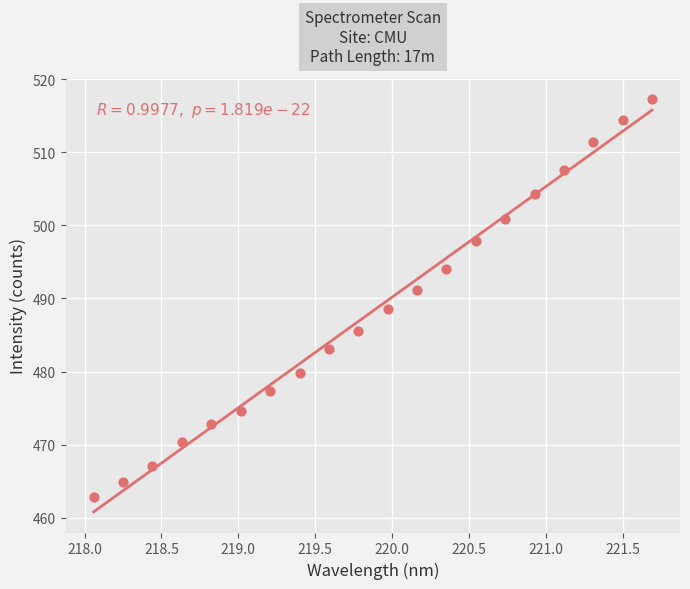

What is the range of X values (max minus min)?

3.6